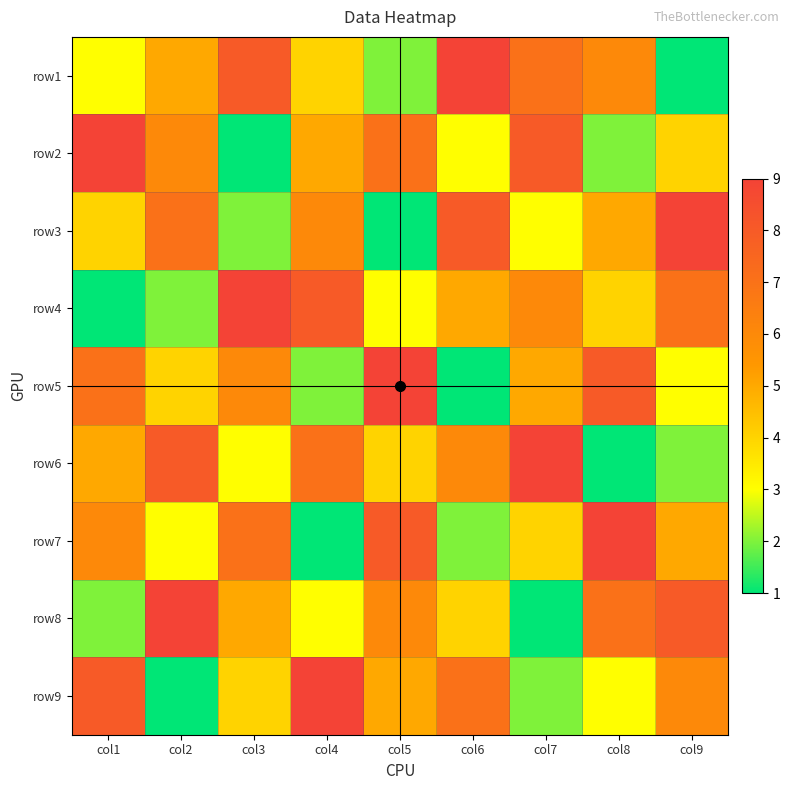

What is the difference between the row5 values at col1 and col9?

4